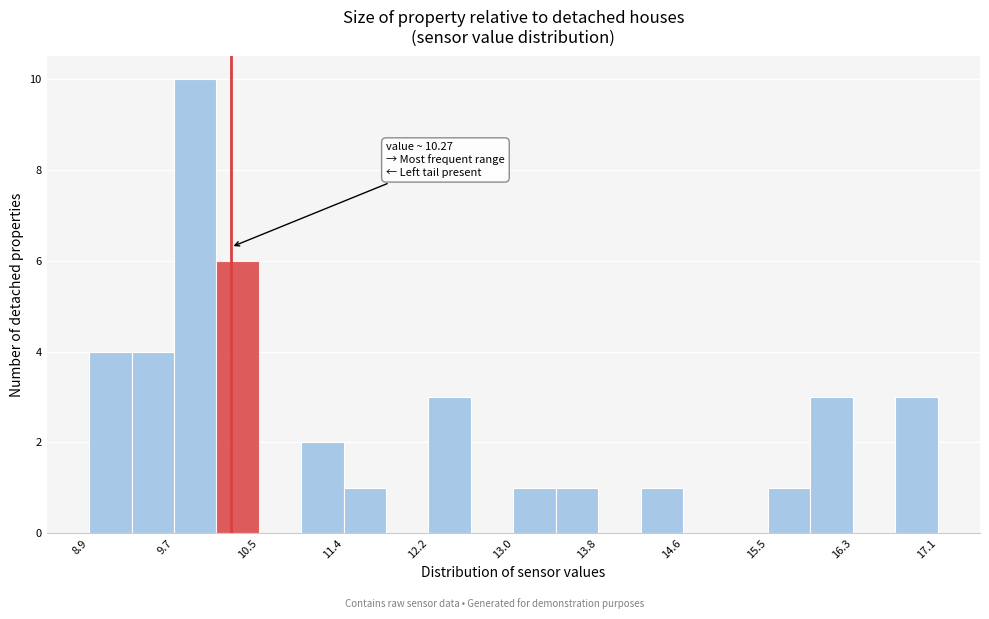

Which range on the x-axis has the tallest bar?

9.72 to 10.13